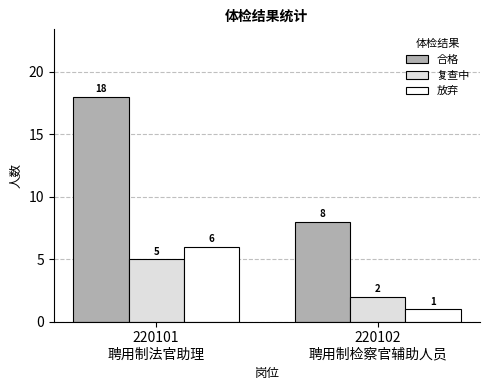

What is the label of the 2nd bar from the right?

220101
聘用制法官助理